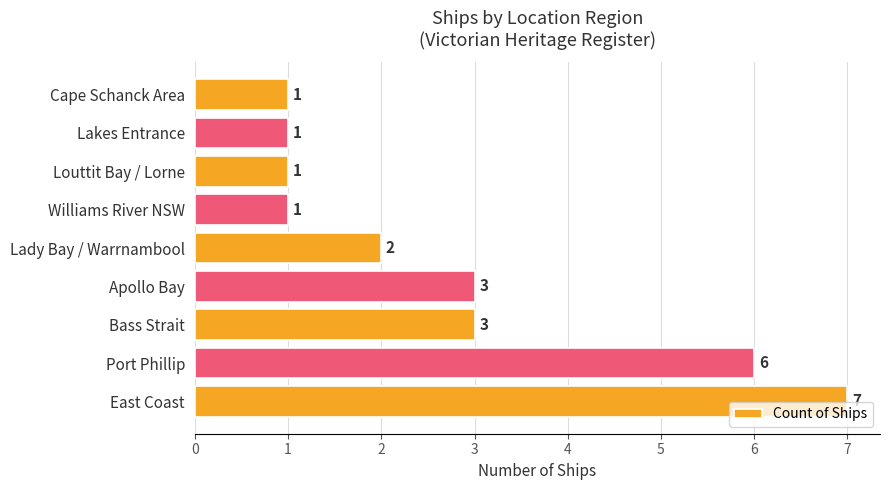

What is the ratio of the value at Lady Bay / Warrnambool to the value at East Coast?

0.3